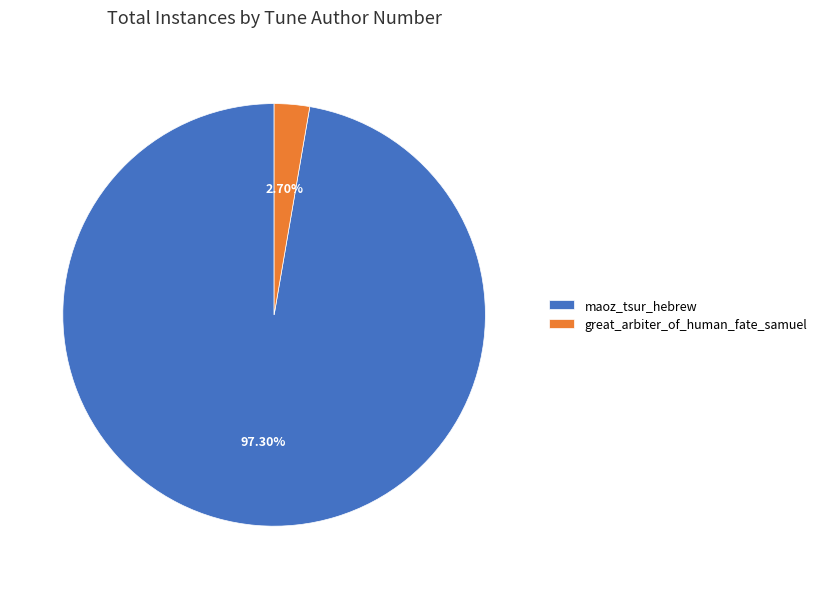

To the nearest percent, what percentage of the pie is maoz_tsur_hebrew?

97%